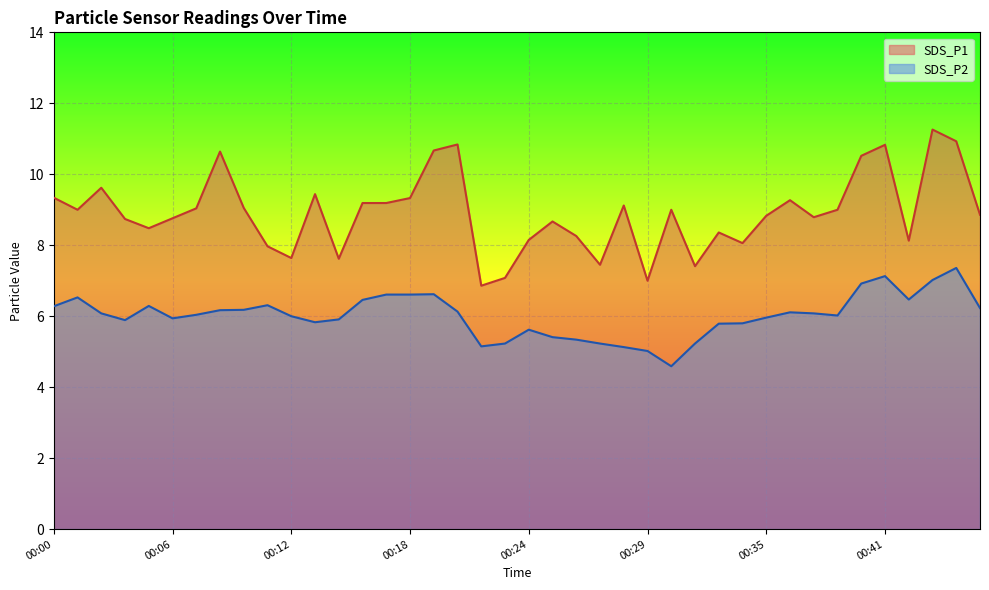

How many lines are shown in the chart?

2